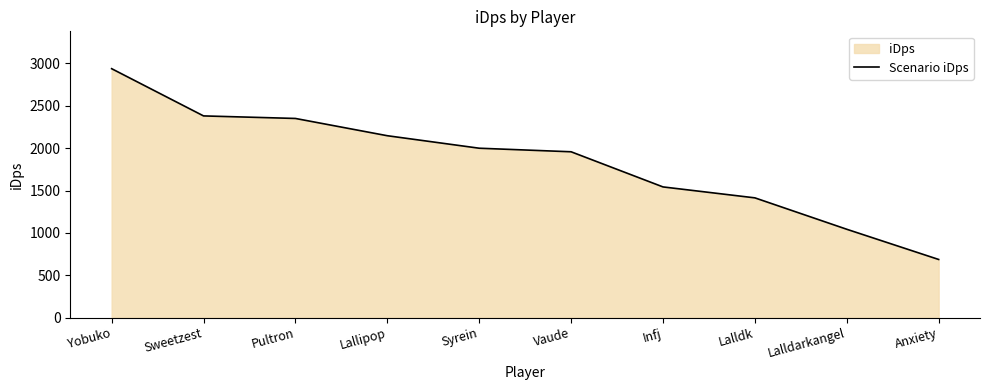

How many data points are less than 1999?

5